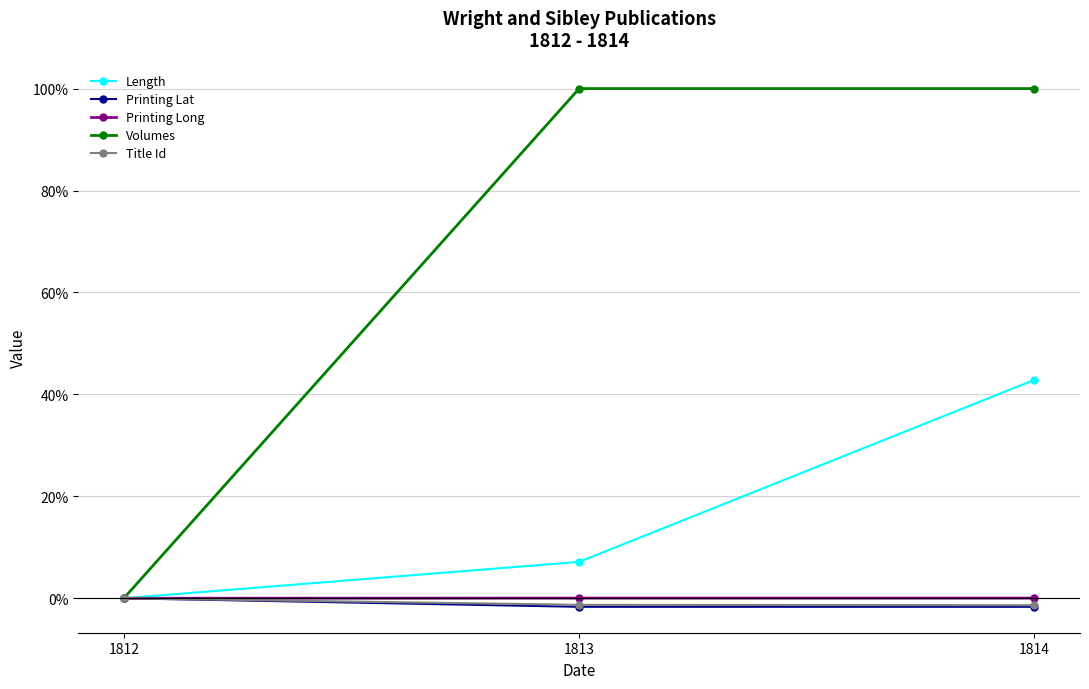

Rank the series by their maximum value, from highest to lowest.

Volumes, Length, Printing Long, Printing Lat, Title Id